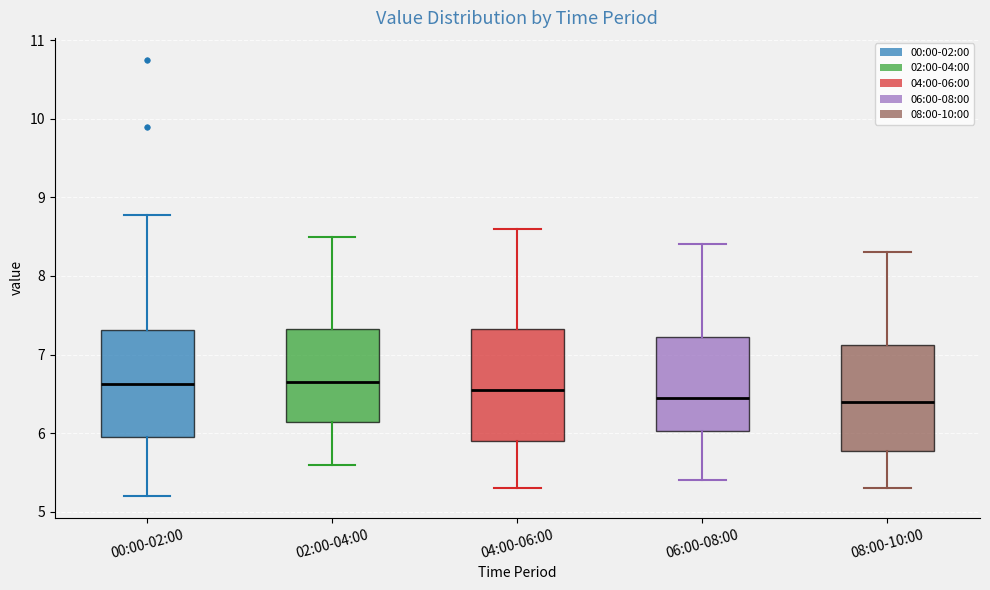

Where is the lower edge of the box for 02:00-04:00 on the y-axis? The values are not printed on the chart, so give them approximately, as read against the axis.

6.1